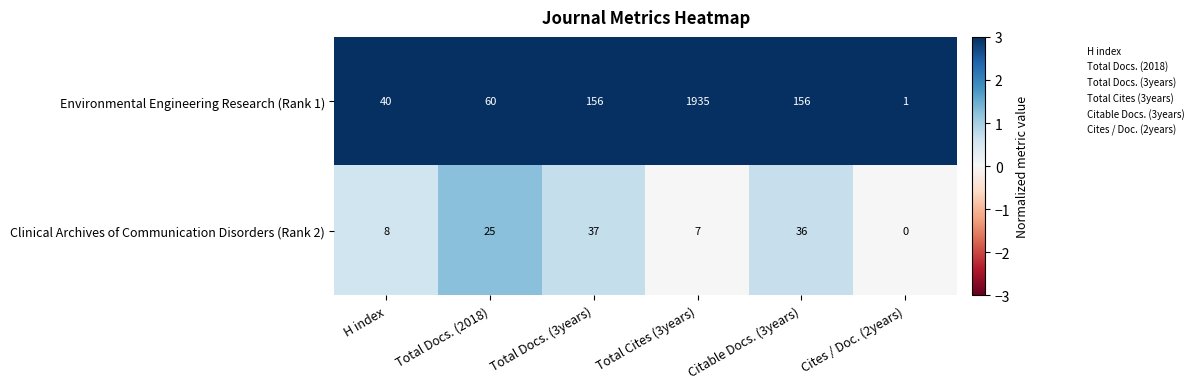

Is it true that Environmental Engineering Research (Rank 1) equals 3389 at Total Cites (3years)?

False